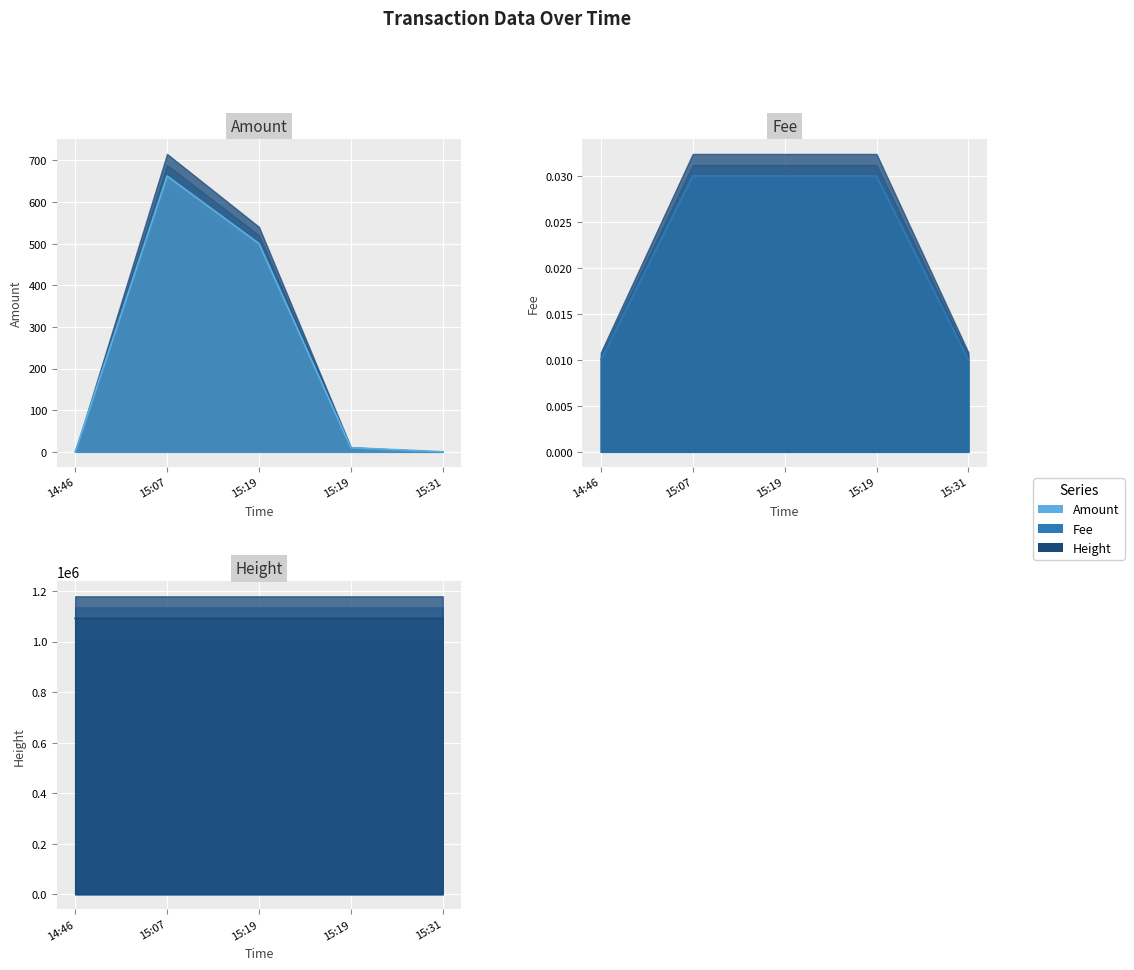

Is the value of Height line at 15:31 greater than the value of Amount line at 15:19?

Yes